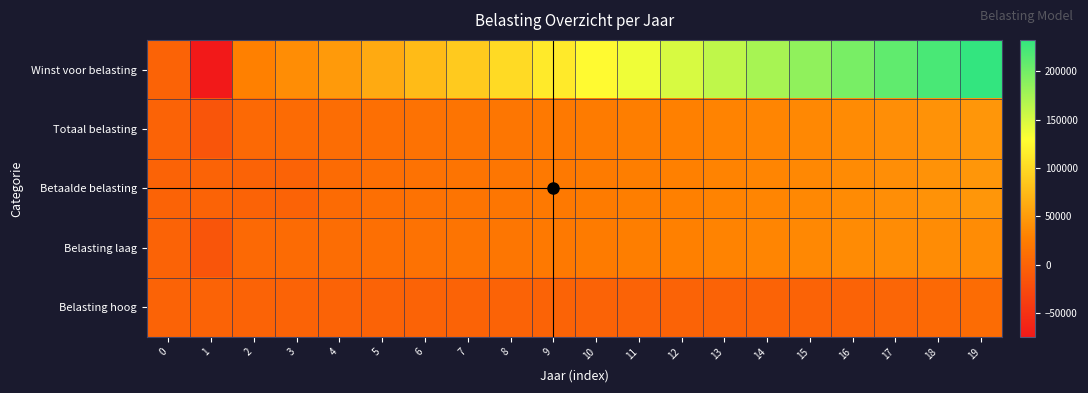

How many distinct data groups are displayed?

5